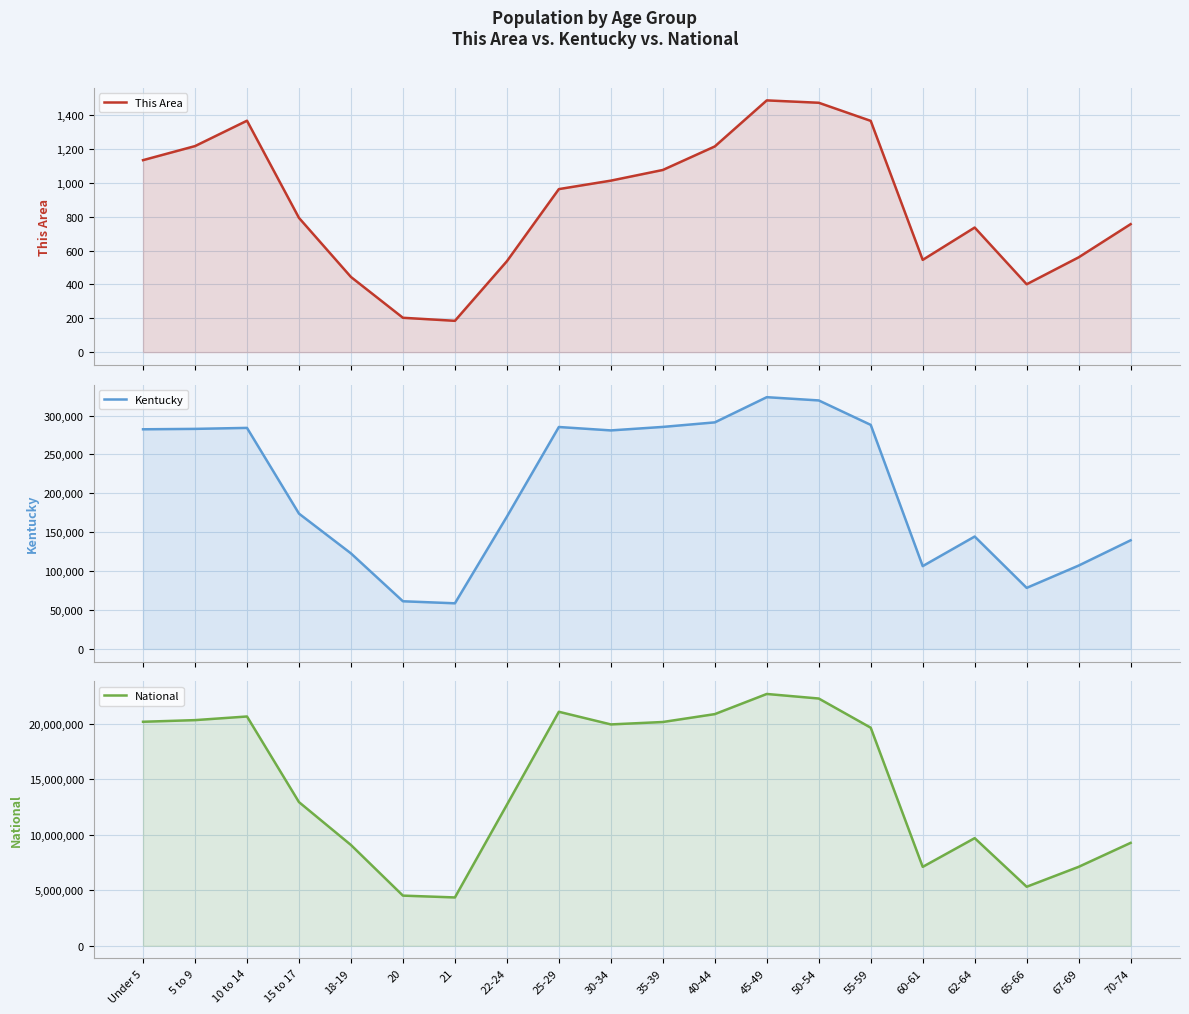

What is the highest value of the National series?

22708591